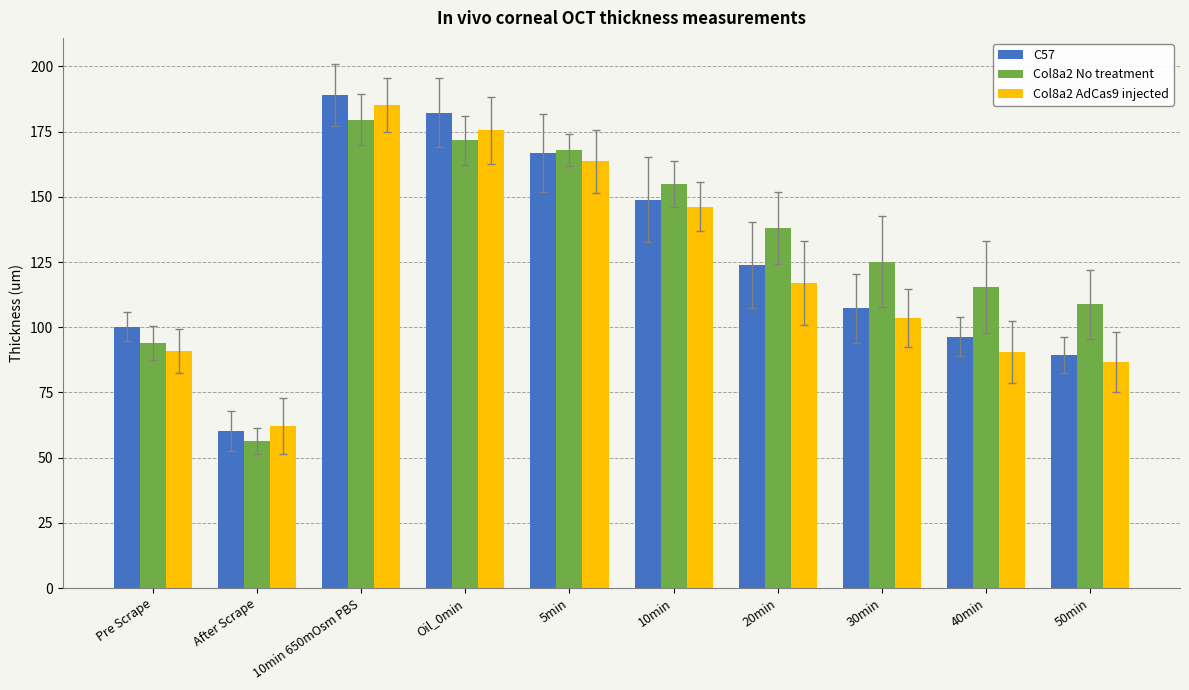

Where is C57 nearest to the value 124?

20min